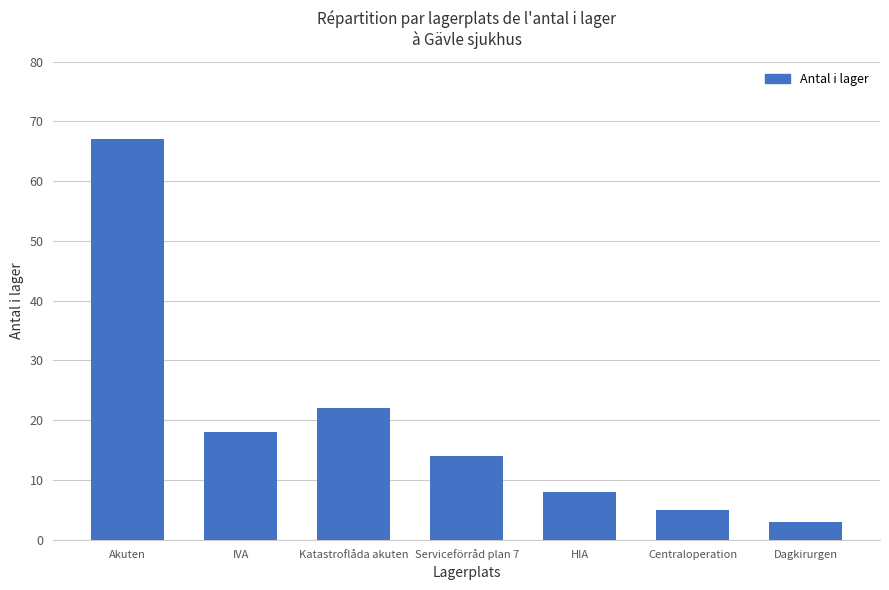

What is the ratio of the value at Katastroflåda akuten to the value at Dagkirurgen?

7.3